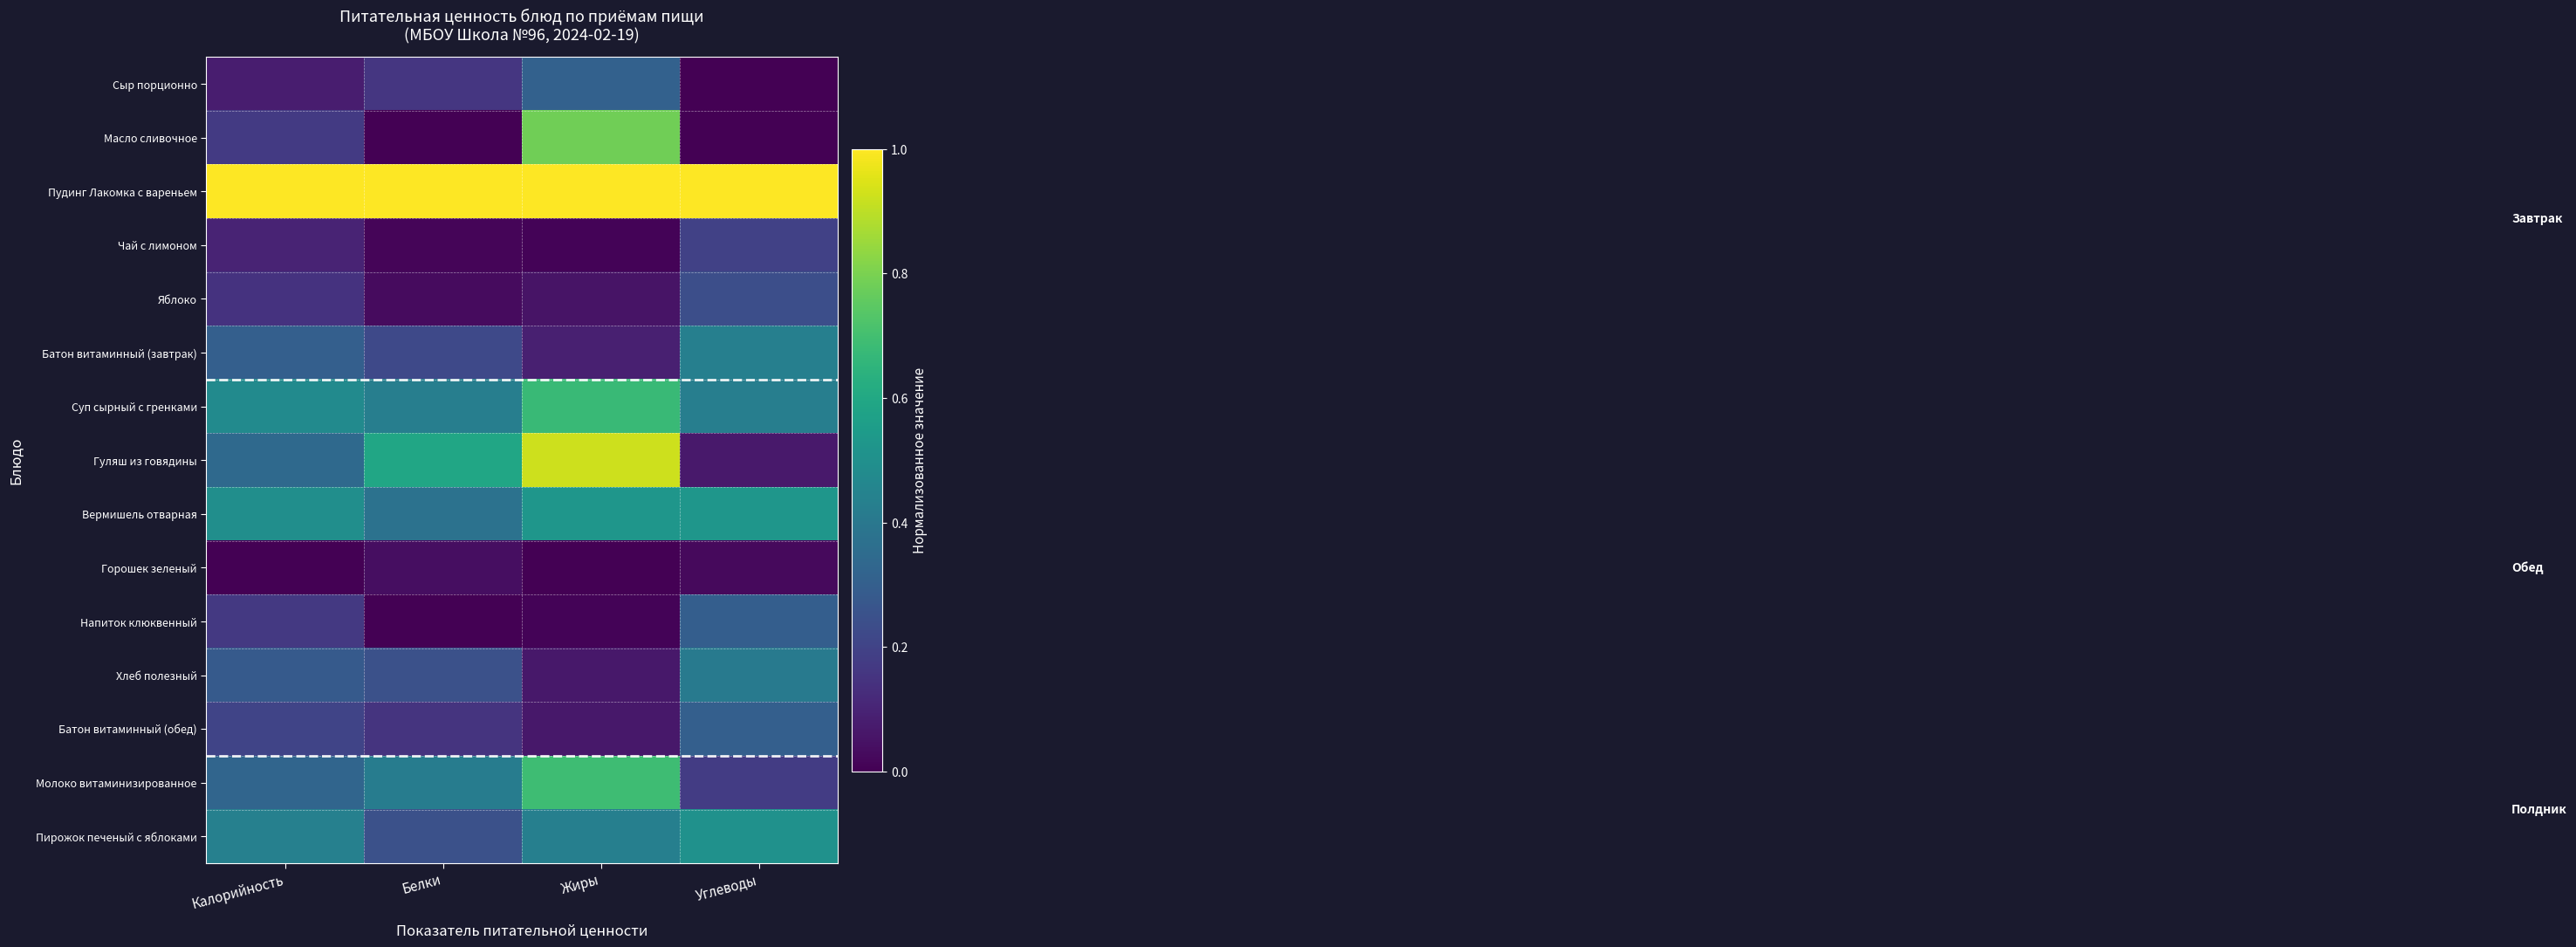

Between Калорийность and Жиры, which series saw the biggest shift?

Масло сливочное